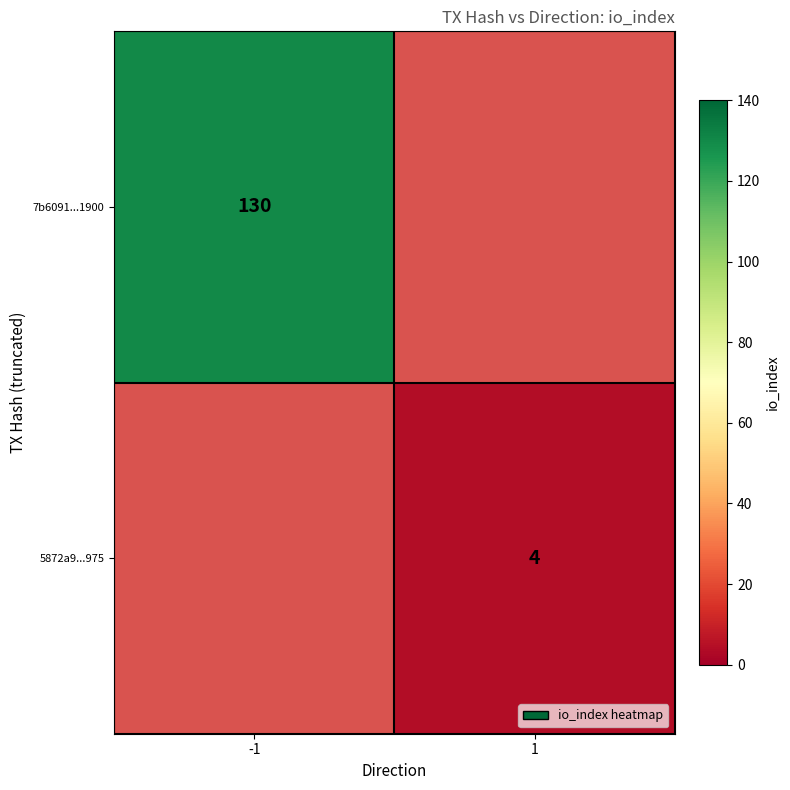

At which category does the chart reach its peak across all series?

-1